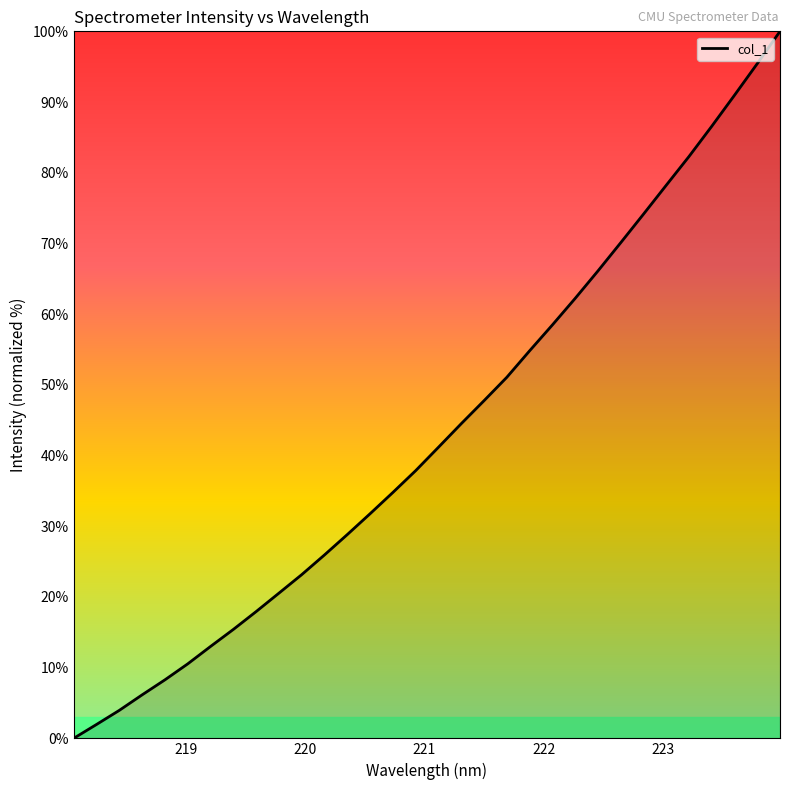

How many values exceed 41?

16